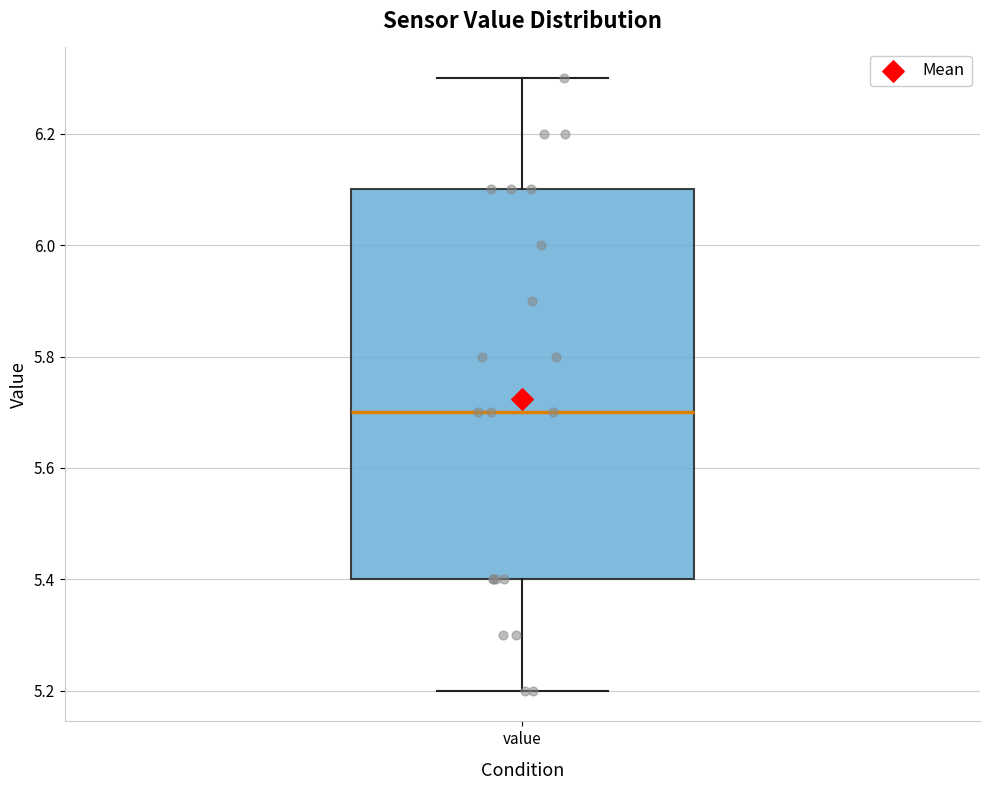

Where is the upper edge of the box for value on the y-axis? The values are not printed on the chart, so give them approximately, as read against the axis.

6.1